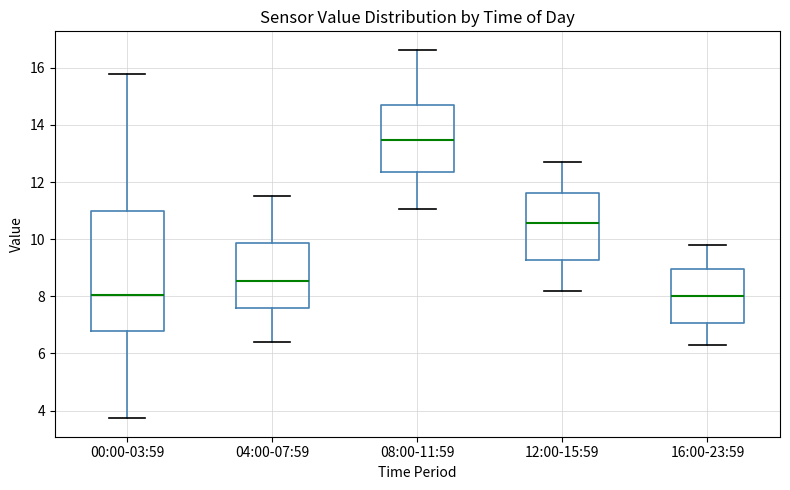

Reading left to right, read every box against the y-axis: the position of its median line, the range the box covers, and the ends of its whiskers. The values are not printed on the chart, so give them approximately, as read against the axis.

00:00-03:59: median 8.0, box 6.8 to 11.0, whiskers 3.8 to 15.8
04:00-07:59: median 8.6, box 7.6 to 9.8, whiskers 6.4 to 11.6
08:00-11:59: median 13.4, box 12.4 to 14.8, whiskers 11.0 to 16.6
12:00-15:59: median 10.6, box 9.2 to 11.6, whiskers 8.2 to 12.8
16:00-23:59: median 8.0, box 7.0 to 9.0, whiskers 6.4 to 9.8